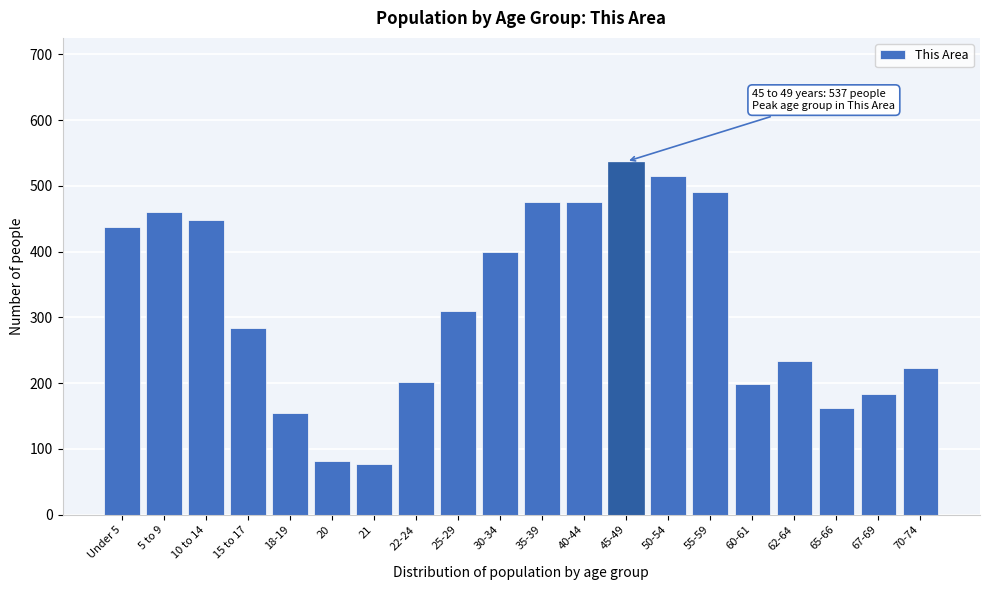

True or false: the data shows 81 at 20.

True